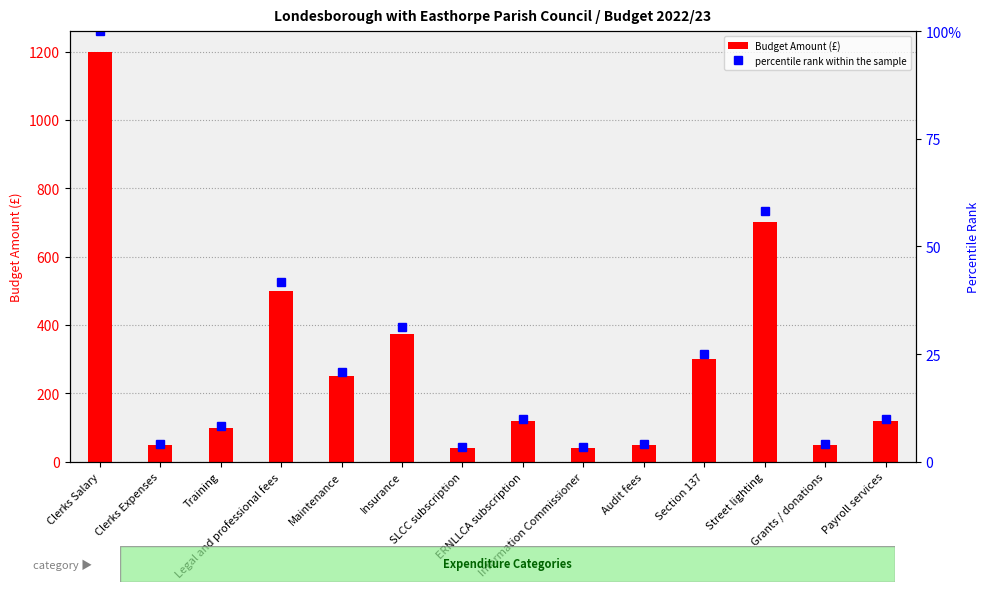

What is the approximate value of percentile rank within the sample at Street lighting?

58.3